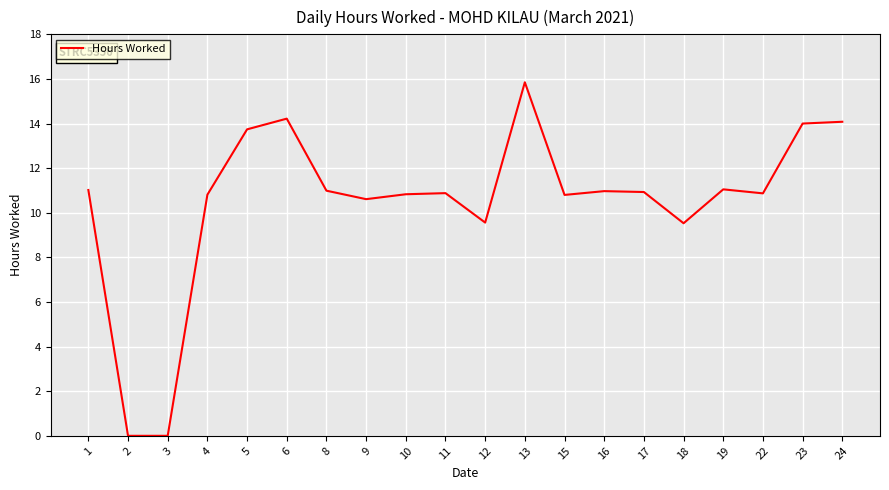

Approximately how many times larger is the value at 23 compared to 17?

1.3